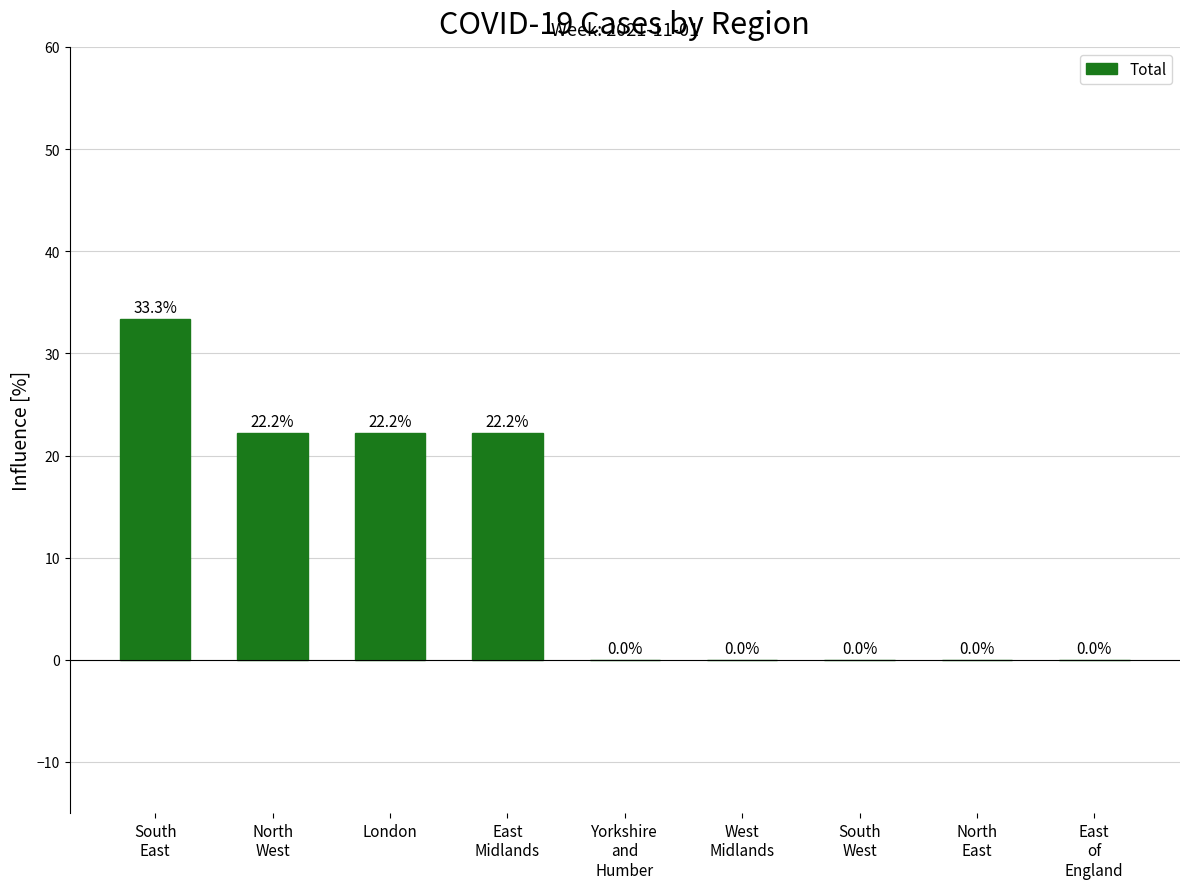

Does the chart contain stacked bars?

No